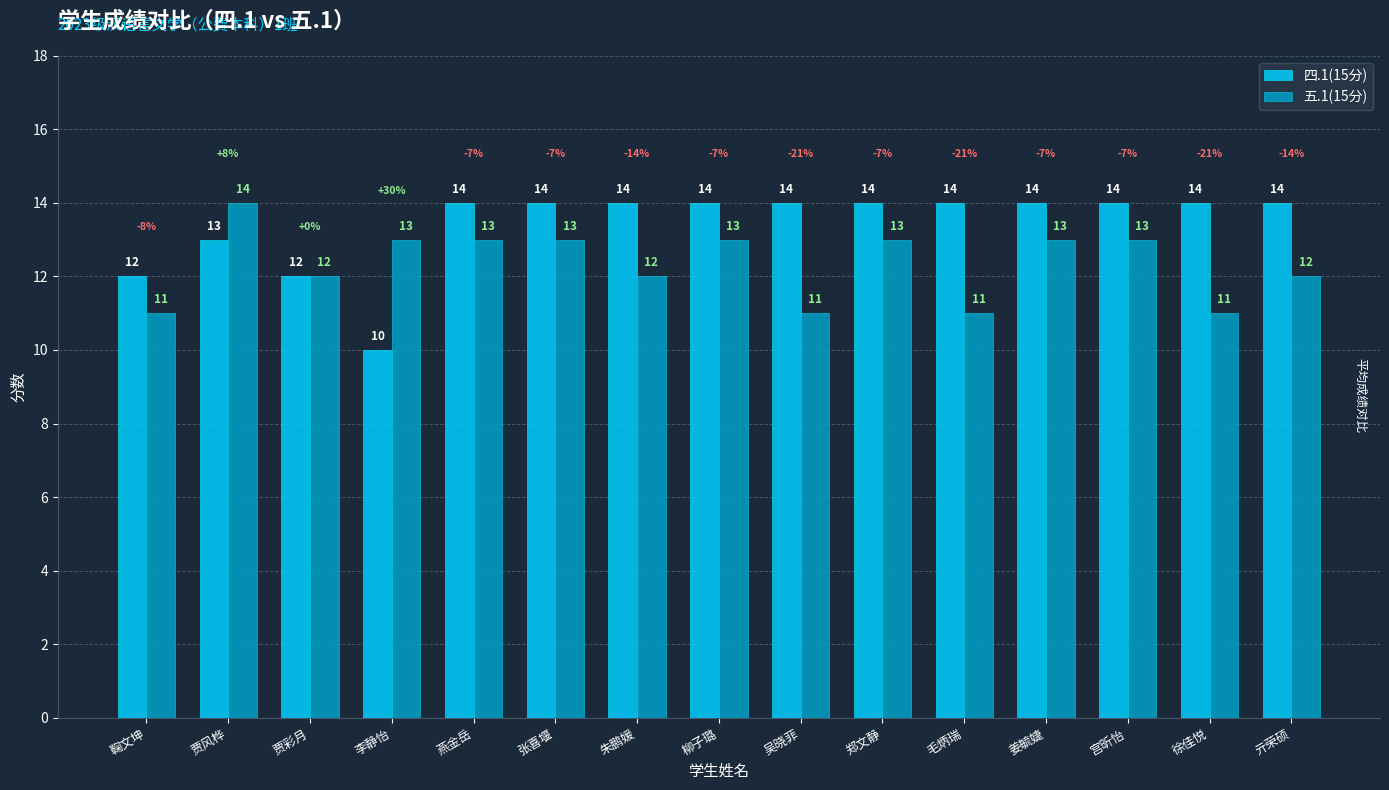

Rank the series at 鞠文坤 from highest to lowest value.

四.1(15分), 五.1(15分)